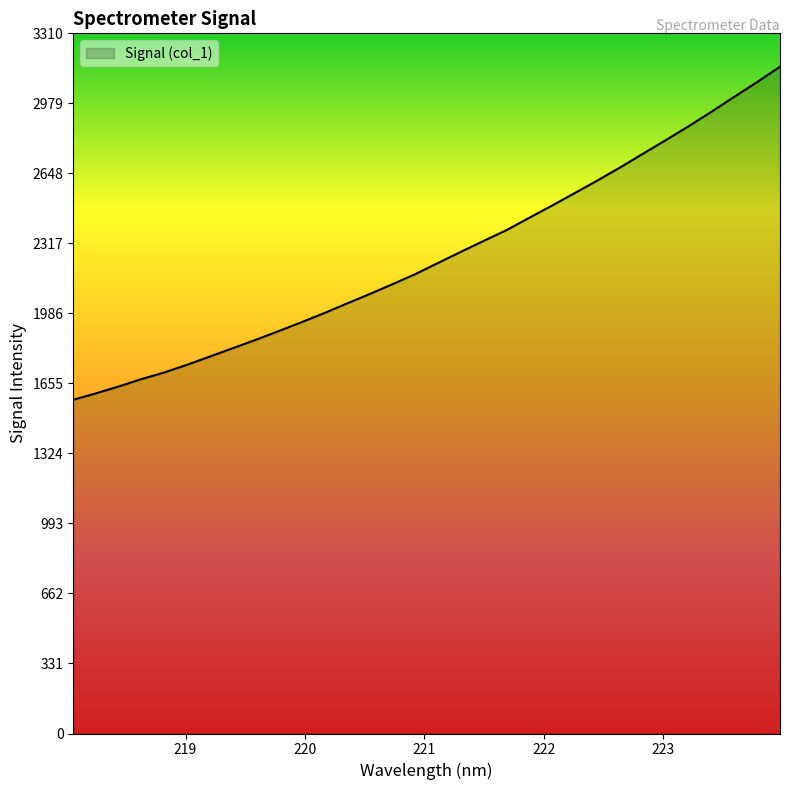

What is the difference between the maximum and minimum values?

1574.5